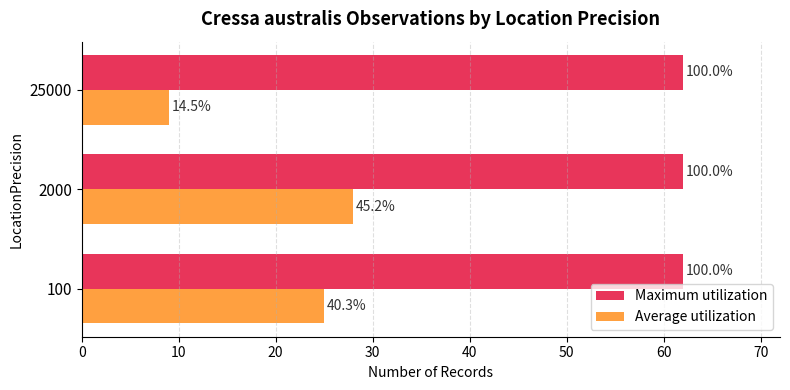

What are all the series names shown in the legend?

Maximum utilization, Average utilization